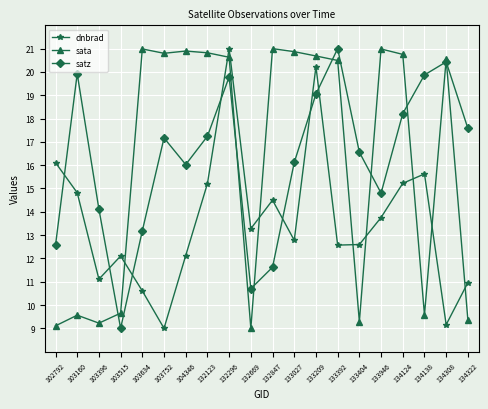

In satz, how many points are higher than both neighbors (excluding endpoints)?

5